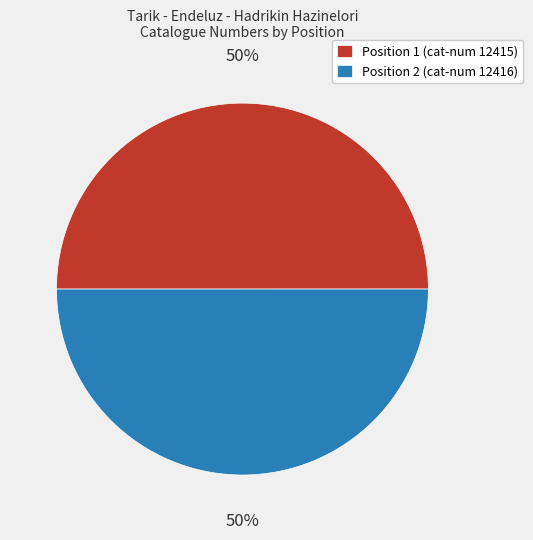

Is the sum of Position 2 (cat-num 12416) and Position 1 (cat-num 12415) greater than half?

Yes